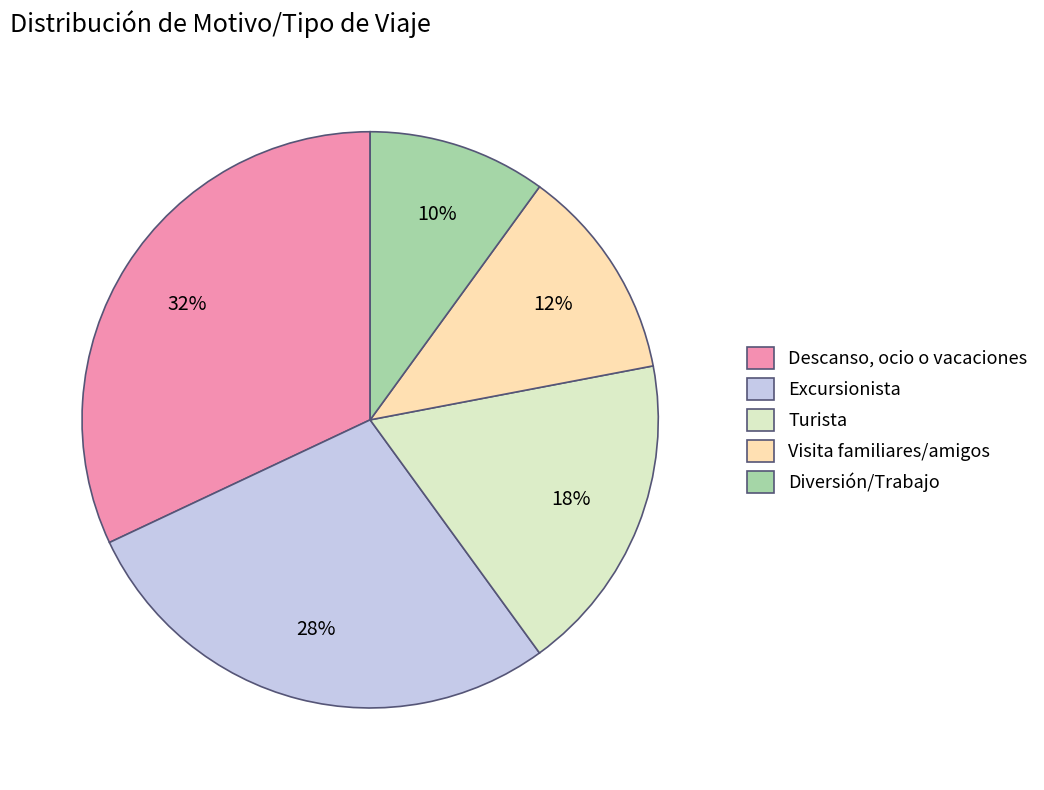

What is the ratio of the value at Turista to the value at Descanso, ocio o vacaciones?

0.6